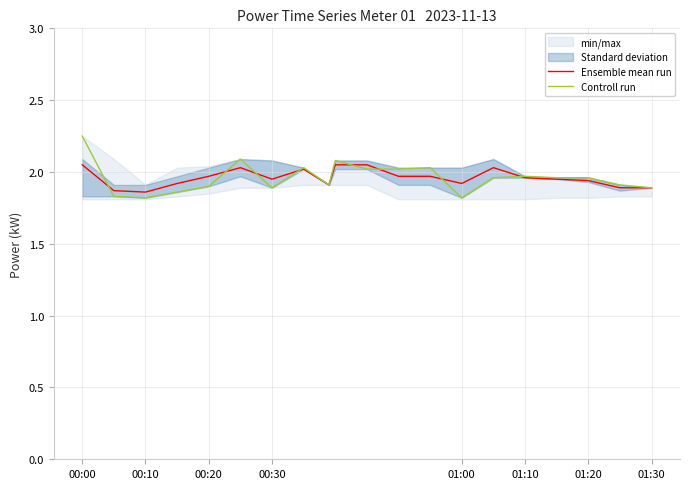

In Controll run, how many points are lower than both neighbors (excluding endpoints)?

4